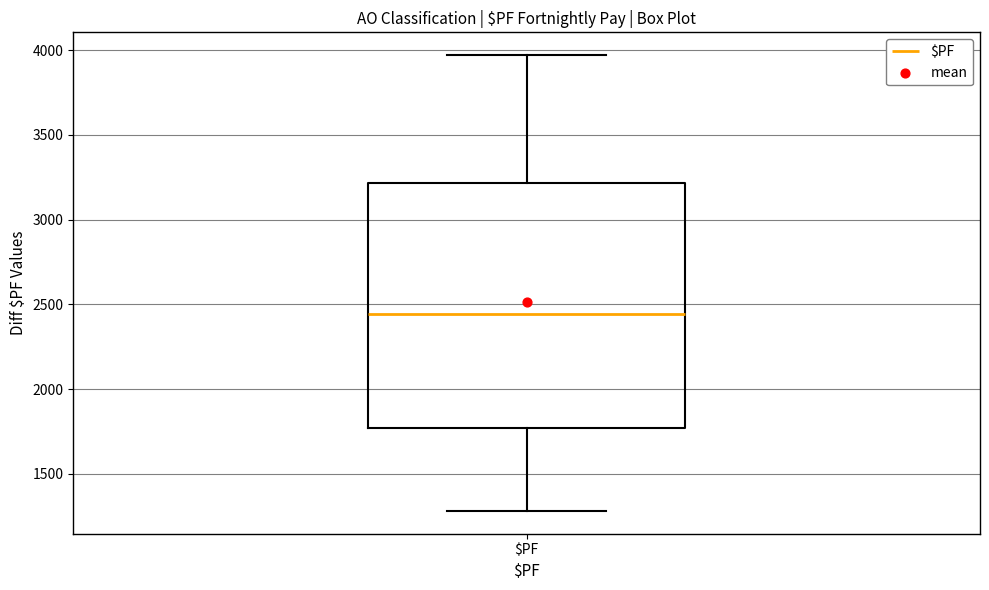

Where does the upper whisker of the box for $PF end on the y-axis? The values are not printed on the chart, so give them approximately, as read against the axis.

3950